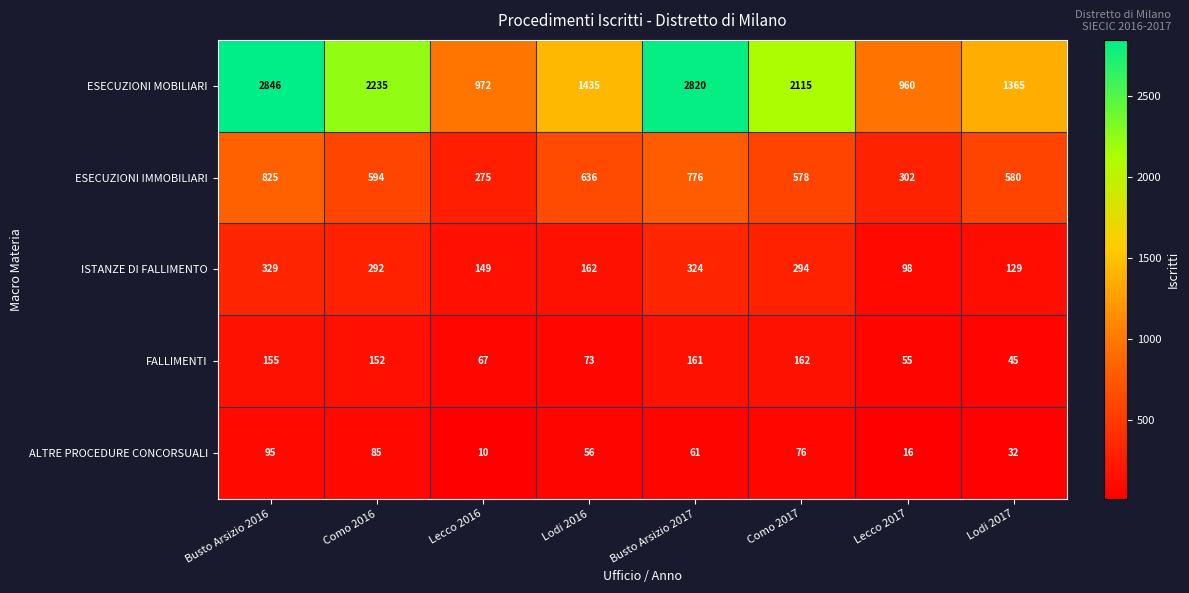

What is the maximum value shown in the chart?

2846